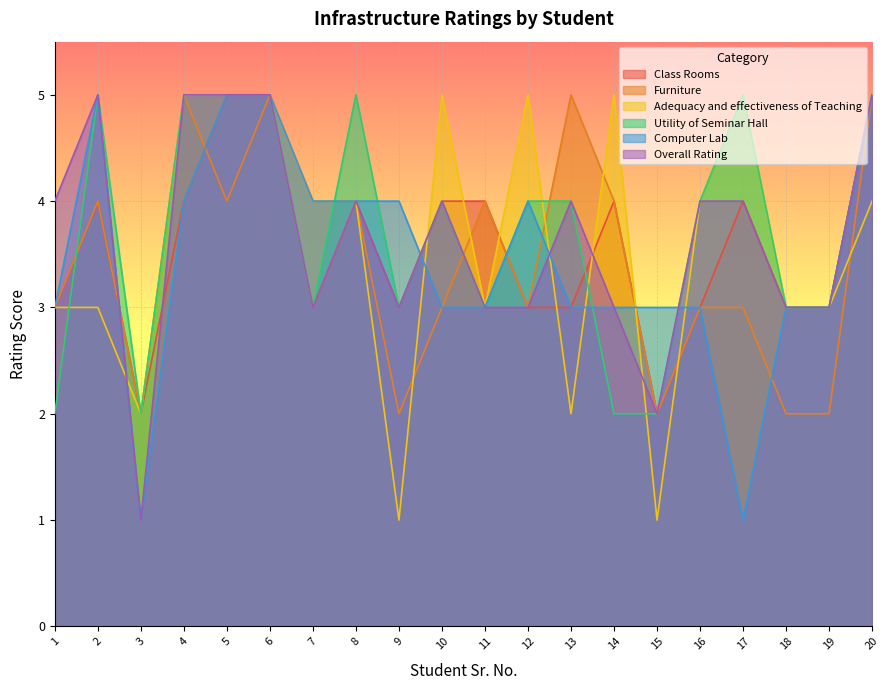

How many series are shown in this chart?

6